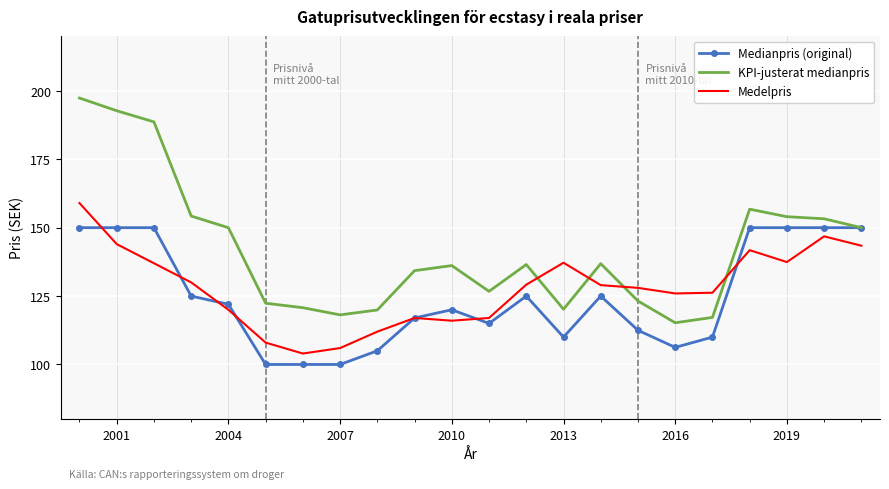

True or false: KPI-justerat medianpris and Medelpris intersect in this chart.

True